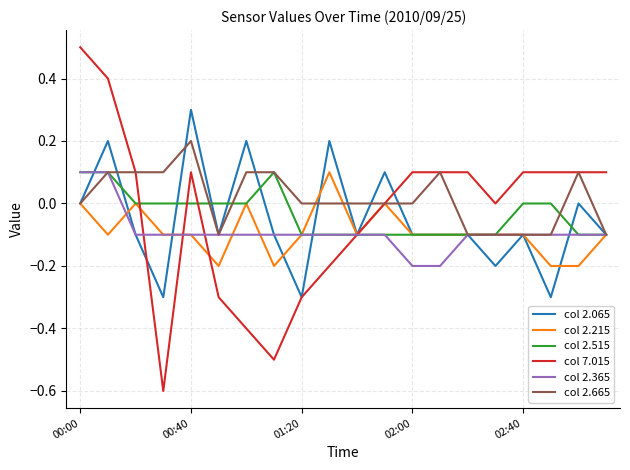

What is the greatest value displayed?

0.5